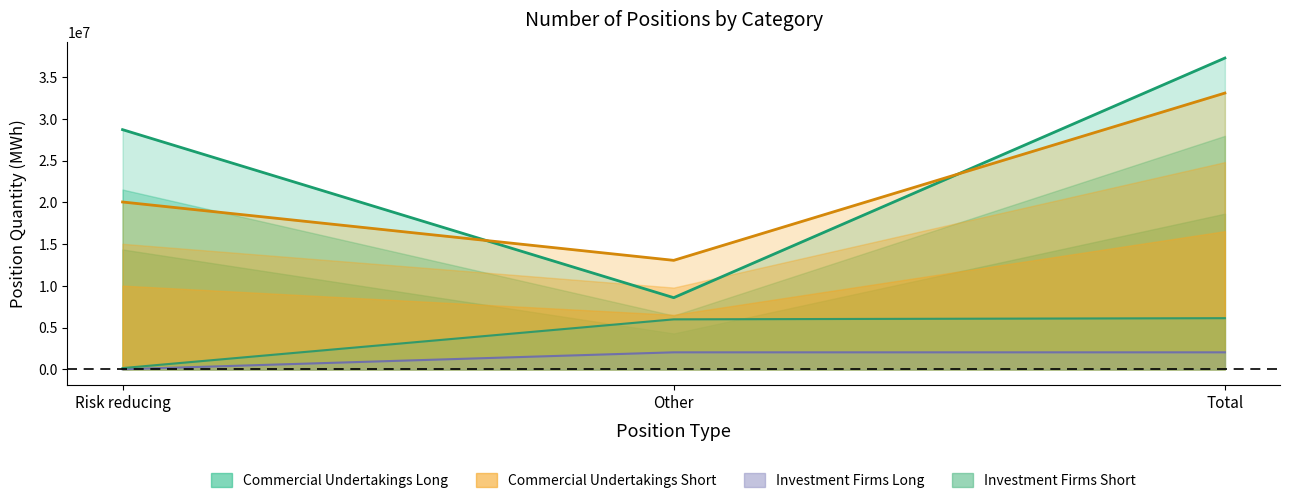

At which label does Commercial Undertakings Short reach its minimum?

Other